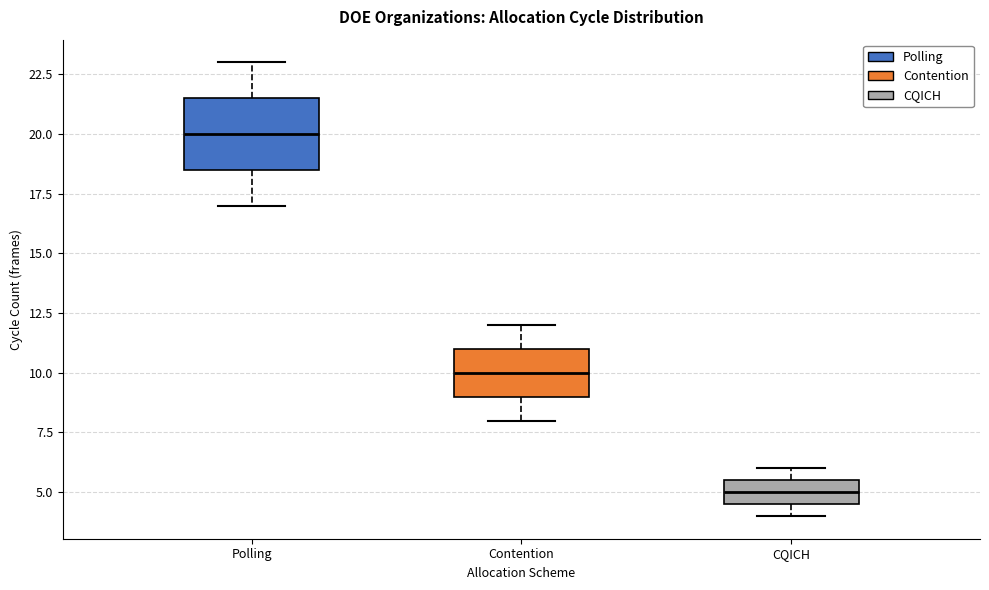

Comparing the boxes themselves (not the whiskers), which one is the tallest?

Polling